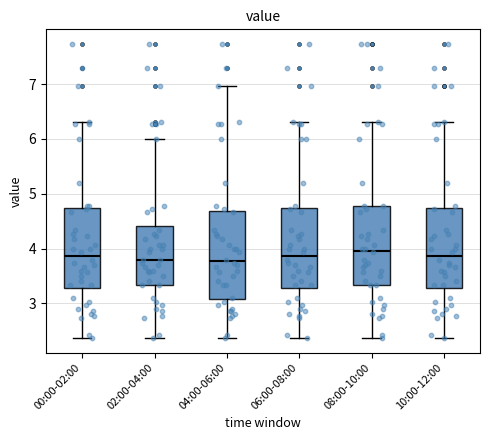

Reading left to right, transcribe this box plot: for each box, give where its median line is, the range the box spans, and where its two whiskers end, as read against the y-axis. The values are not printed on the chart, so give them approximately, as read against the axis.

00:00-02:00: median 3.9, box 3.3 to 4.7, whiskers 2.4 to 6.3
02:00-04:00: median 3.8, box 3.3 to 4.4, whiskers 2.4 to 6.0
04:00-06:00: median 3.8, box 3.1 to 4.7, whiskers 2.4 to 7.0
06:00-08:00: median 3.9, box 3.3 to 4.7, whiskers 2.4 to 6.3
08:00-10:00: median 4.0, box 3.3 to 4.8, whiskers 2.4 to 6.3
10:00-12:00: median 3.9, box 3.3 to 4.7, whiskers 2.4 to 6.3